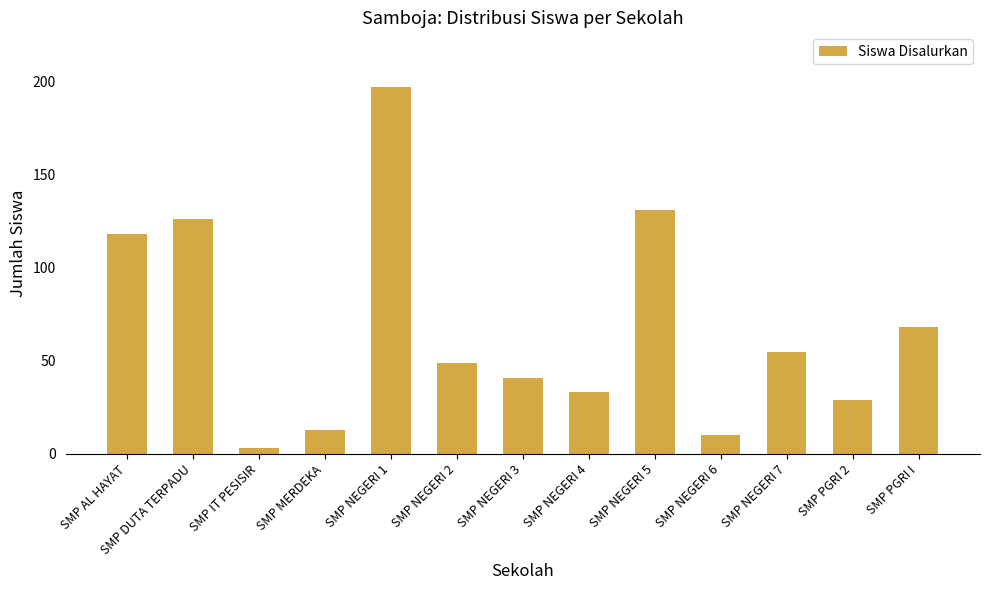

Reading right to left, transcribe all the data shown in this chart.

68	29	55	10	131	33	41	49	197	13	3	126	118